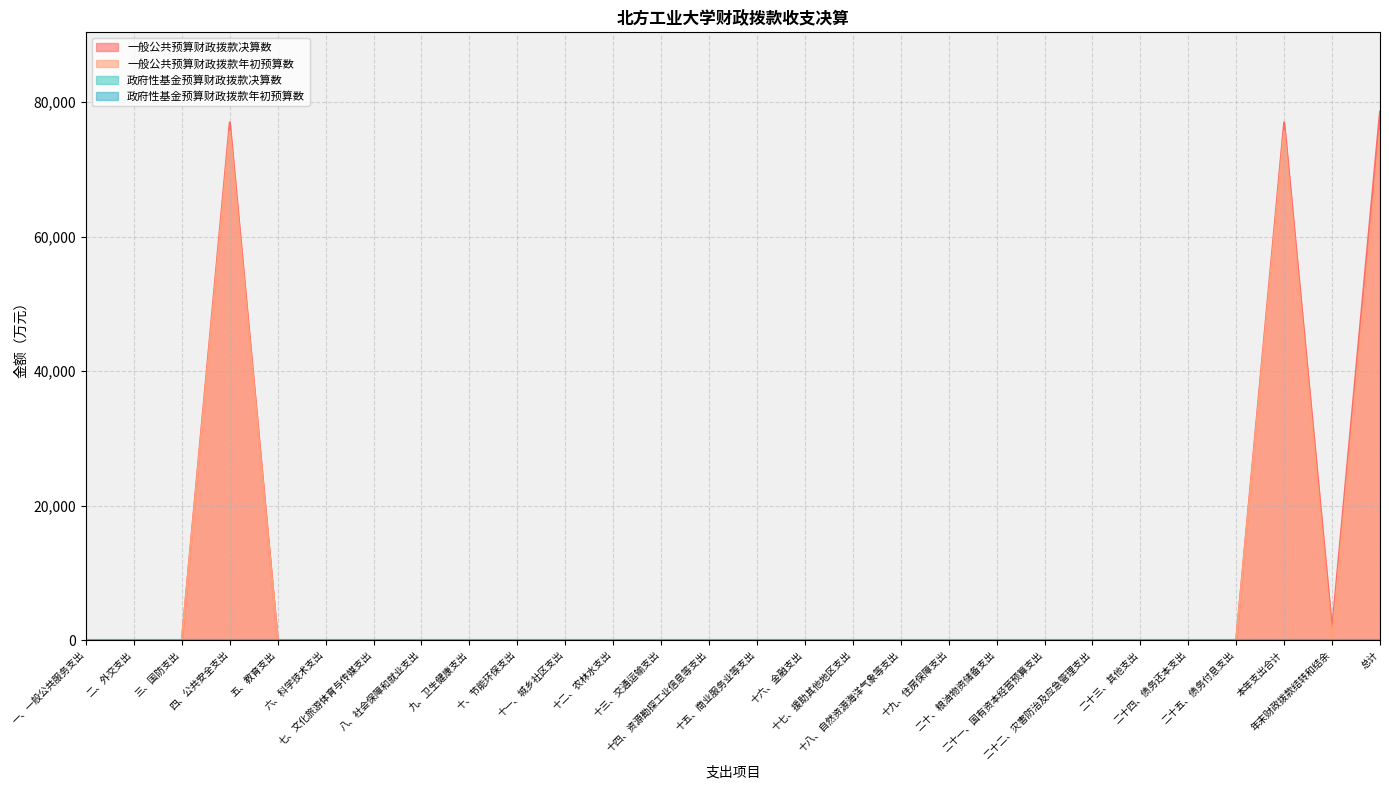

What is the label of the 1st point from the left?

一、一般公共服务支出